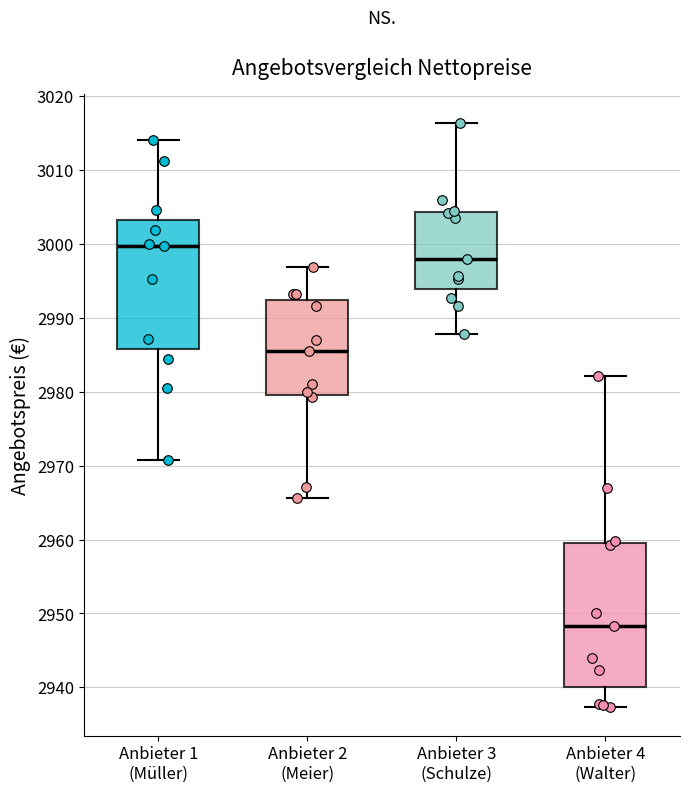

Reading left to right, transcribe this box plot: for each box, give where its median line is, the range the box spans, and where its two whiskers end, as read against the y-axis. The values are not printed on the chart, so give them approximately, as read against the axis.

Anbieter 1 (Müller): median 3000, box 2986 to 3003, whiskers 2971 to 3014
Anbieter 2 (Meier): median 2986, box 2980 to 2992, whiskers 2966 to 2997
Anbieter 3 (Schulze): median 2998, box 2994 to 3004, whiskers 2988 to 3016
Anbieter 4 (Walter): median 2948, box 2940 to 2959, whiskers 2937 to 2982